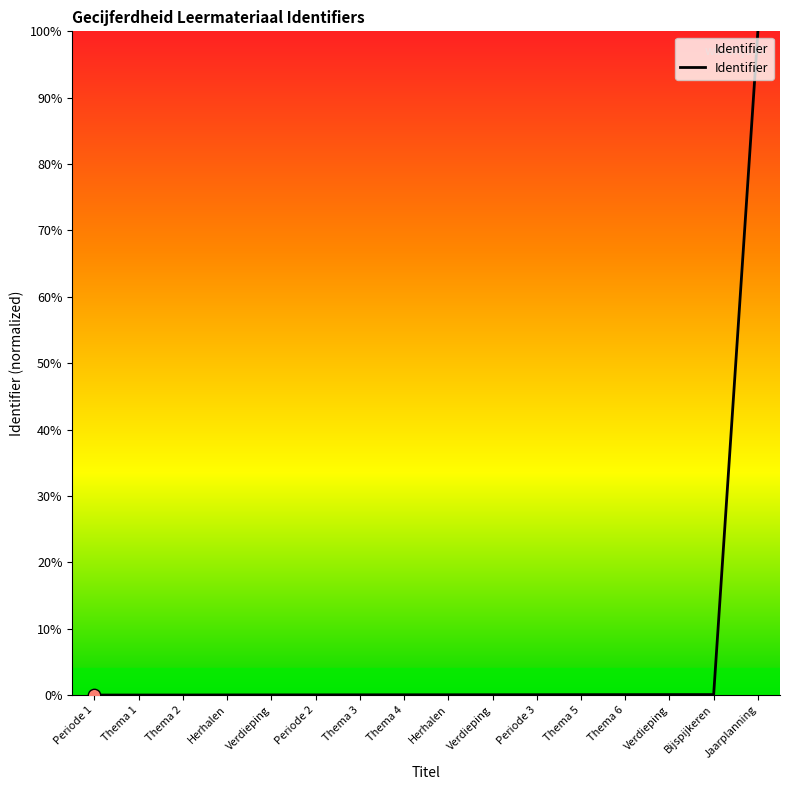

Which has a higher value, Thema 5 or Periode 1?

Thema 5